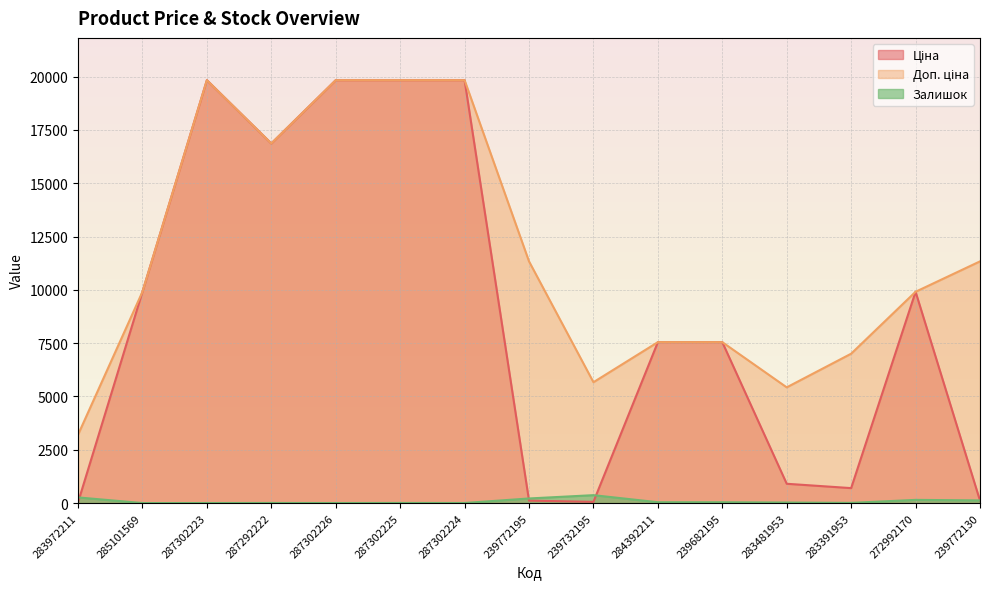

How many data points does each series have?

15